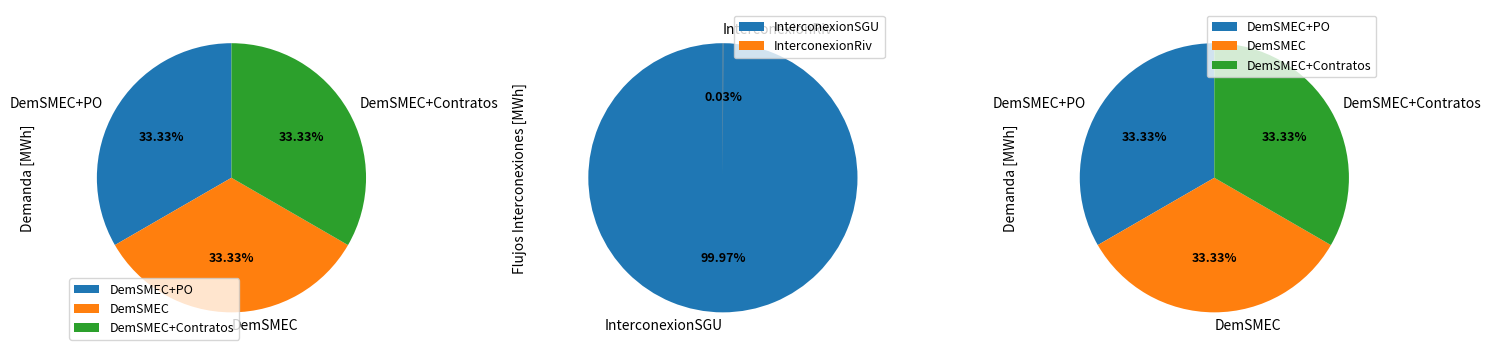

Between DemSMEC+Contratos and DemSMEC+PO, which is larger?

DemSMEC+Contratos